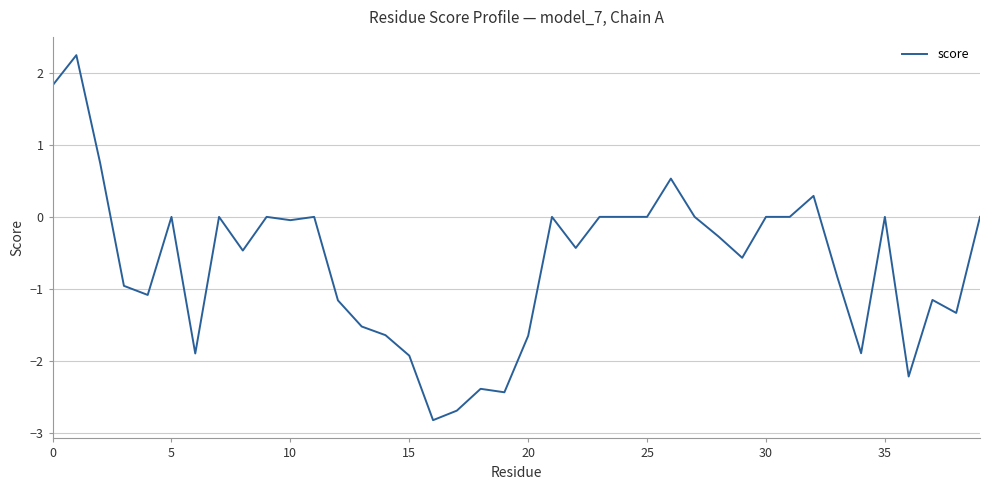

What is the maximum value shown in the chart?

2.2